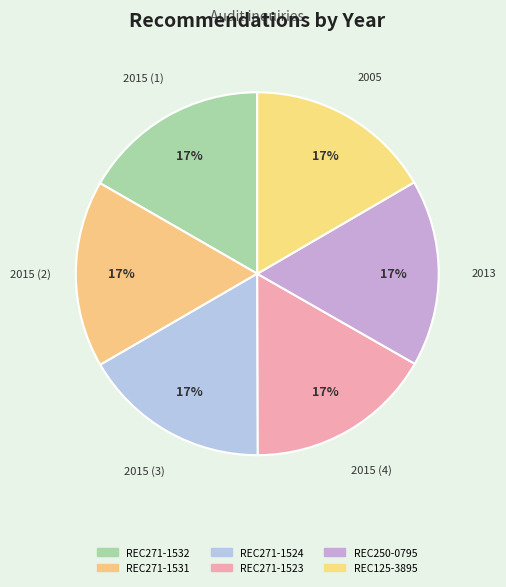

How many slices are in this pie chart?

6